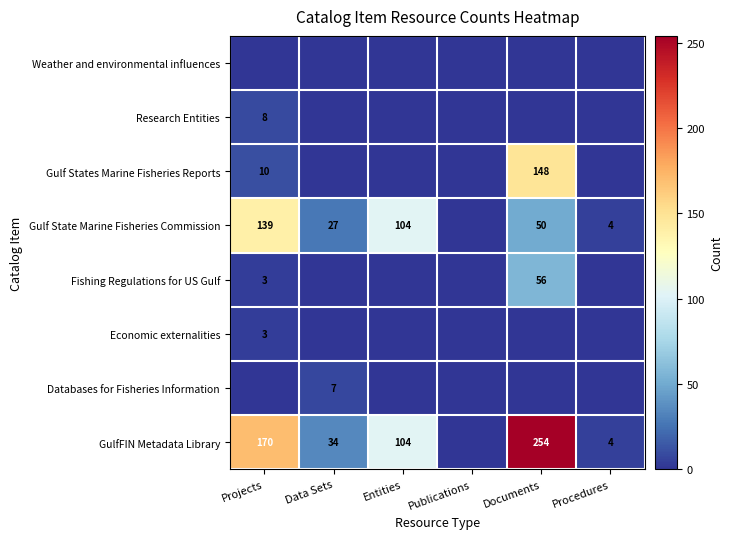

The value of Fishing Regulations for US Gulf at Projects is 3. True or false?

True